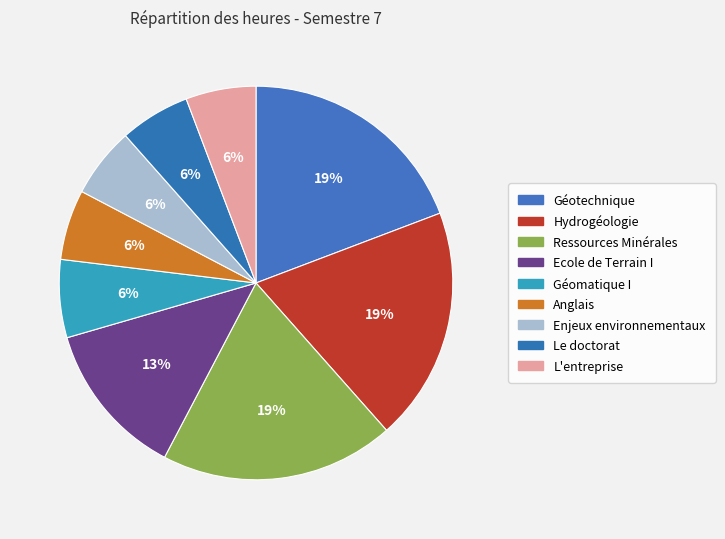

Count the number of slices in the pie.

9